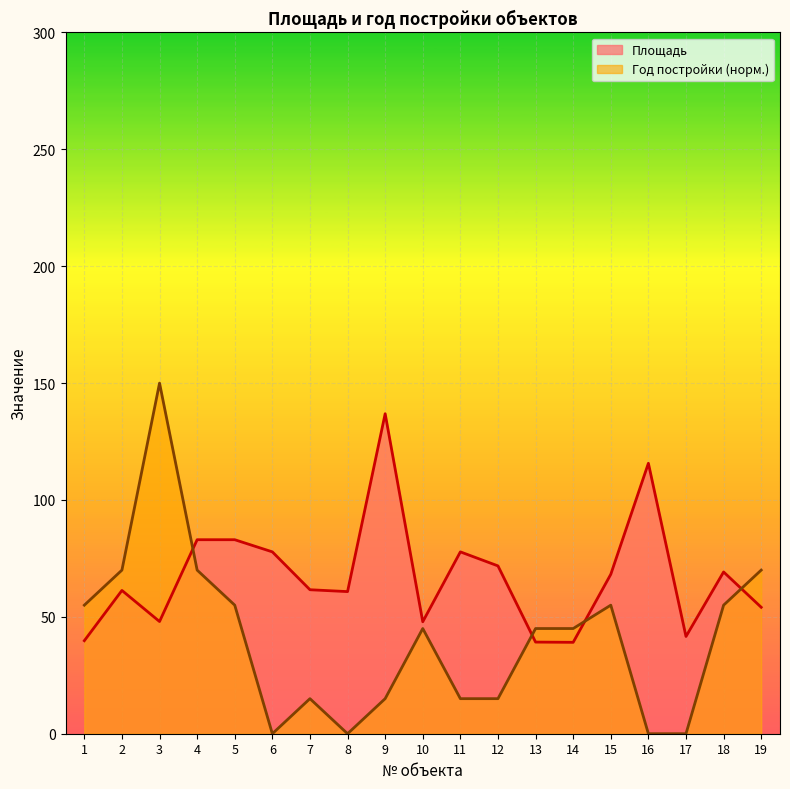

At which label does Площадь reach its peak?

9